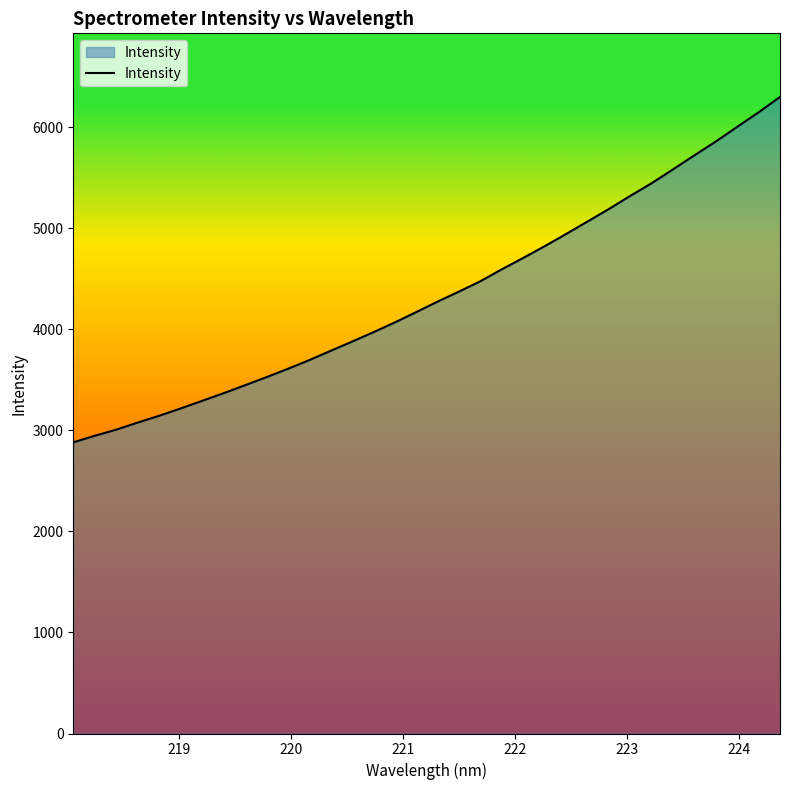

What is the minimum value shown in the chart?

2882.7